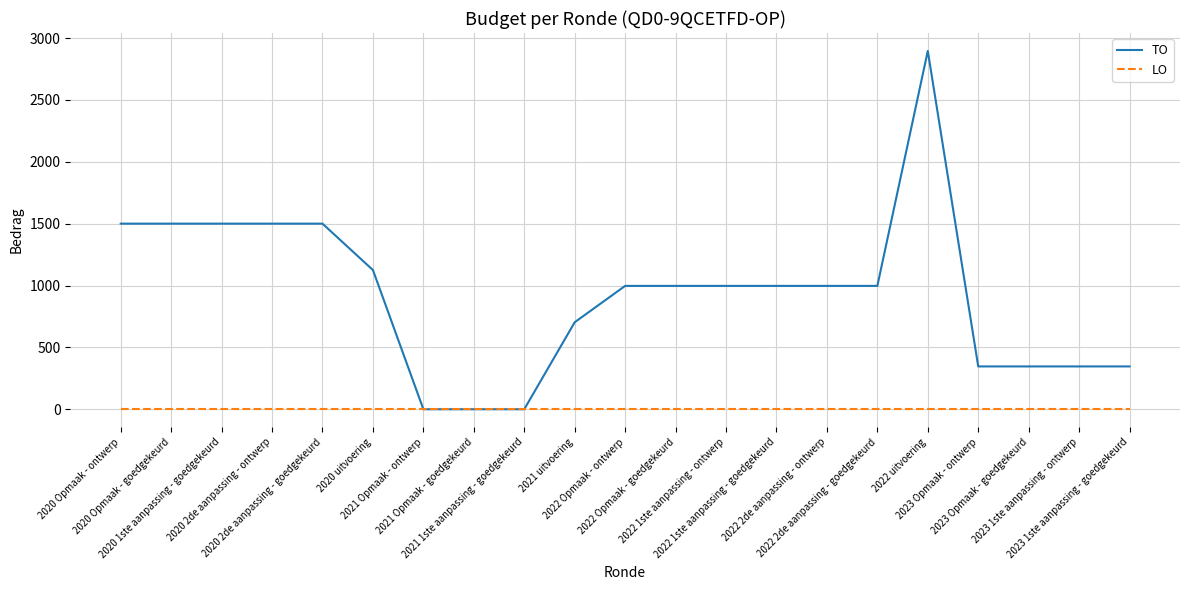

Which series has the largest range (max minus min)?

TO